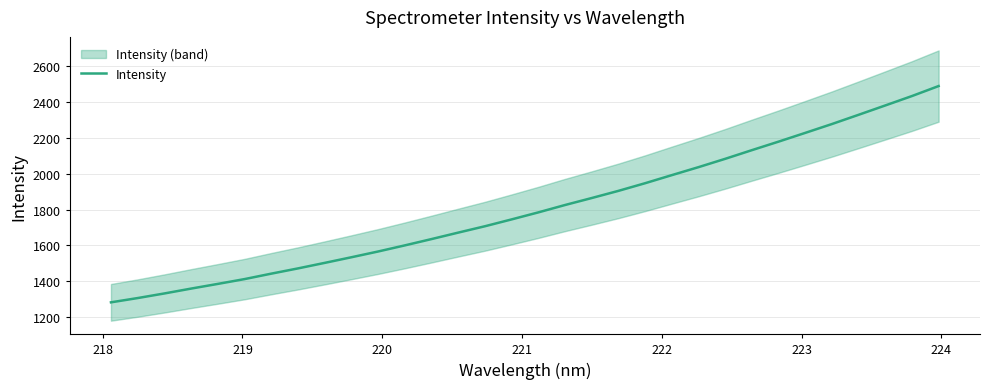

What is the highest value of the Intensity series?

2489.8